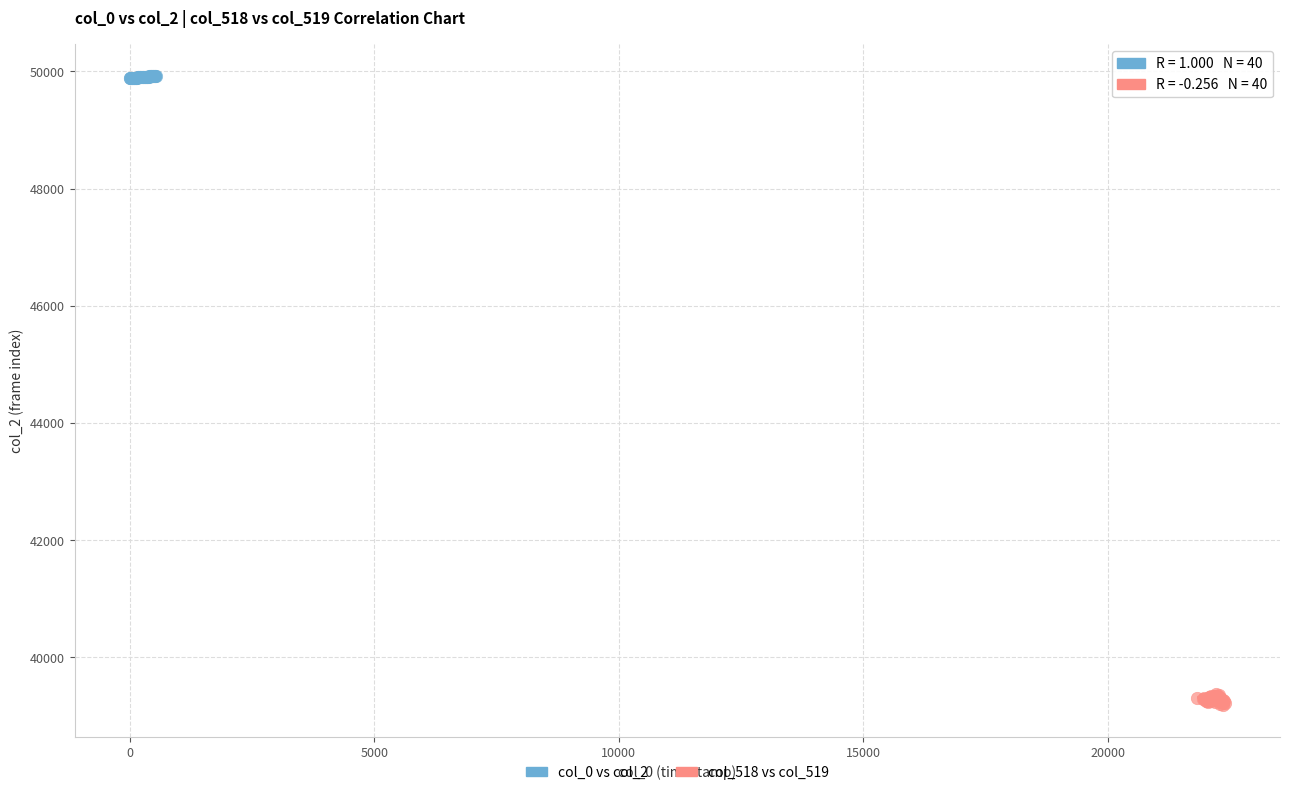

Which series reaches the maximum Y coordinate?

col_0 vs col_2